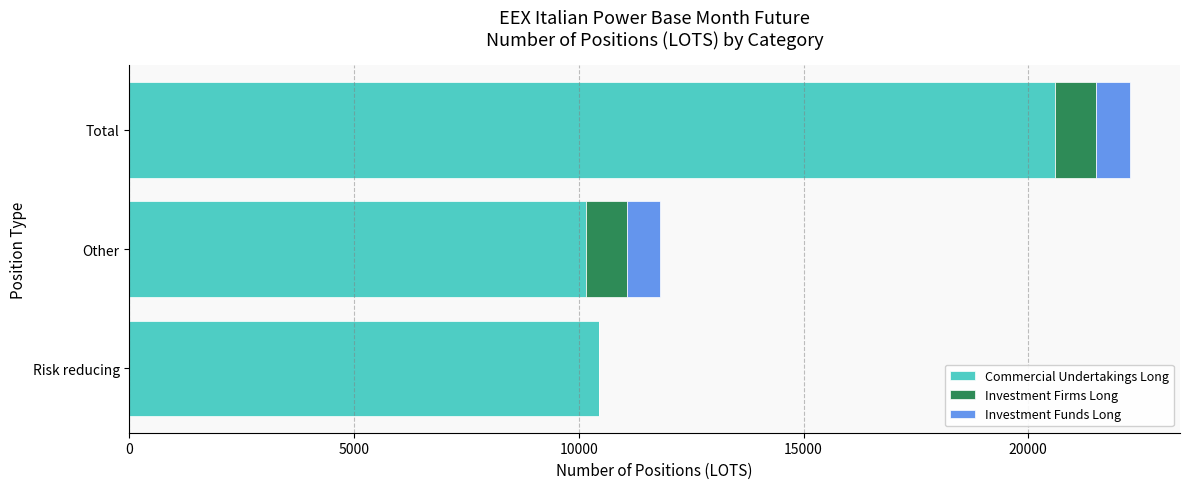

What is the approximate value of Commercial Undertakings Long at Risk reducing?

10453